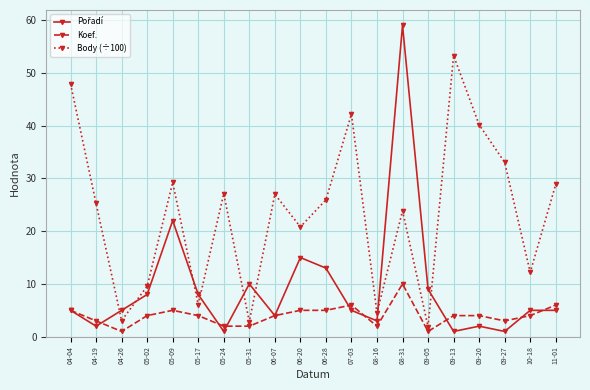

At how many categories does at least one series exceed 41?

4